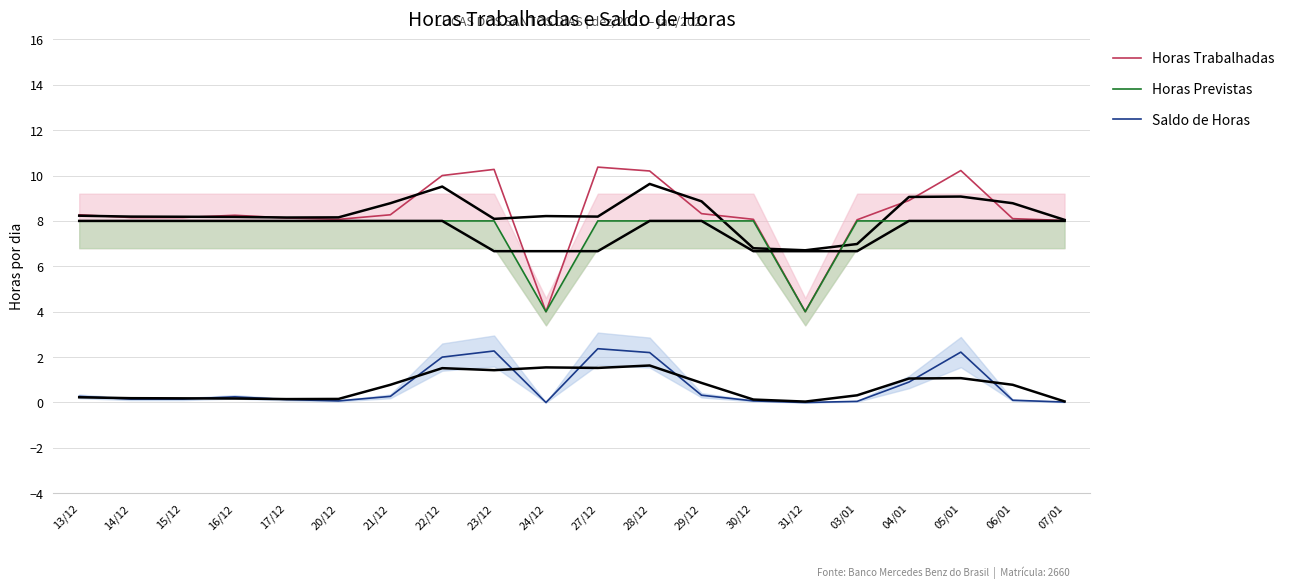

What are all the series names shown in the legend?

Horas Trabalhadas, Horas Previstas, Saldo de Horas